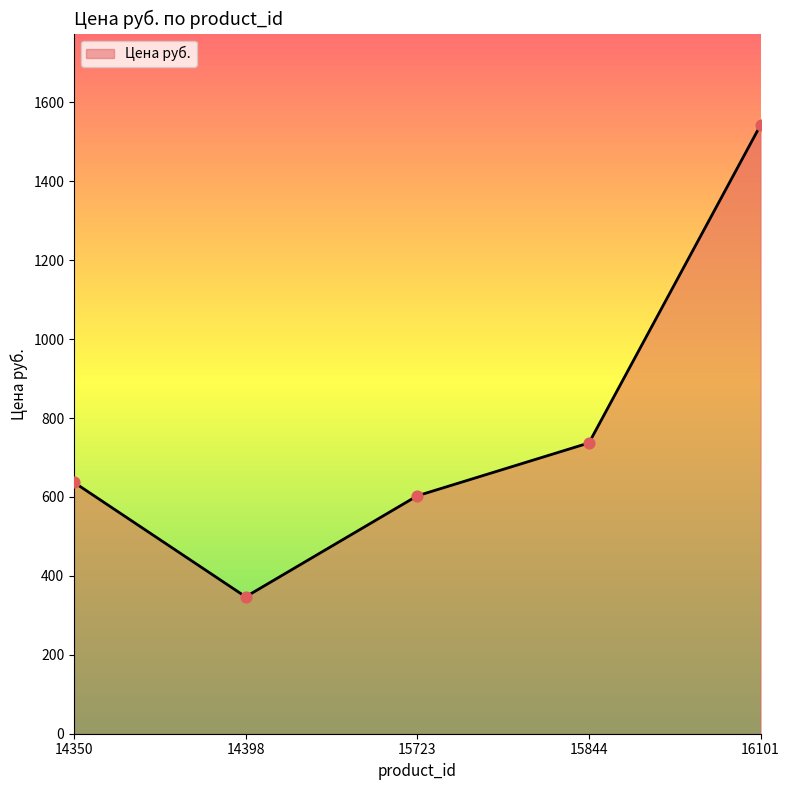

What is the ratio of the value at 15723 to the value at 14350?

0.9